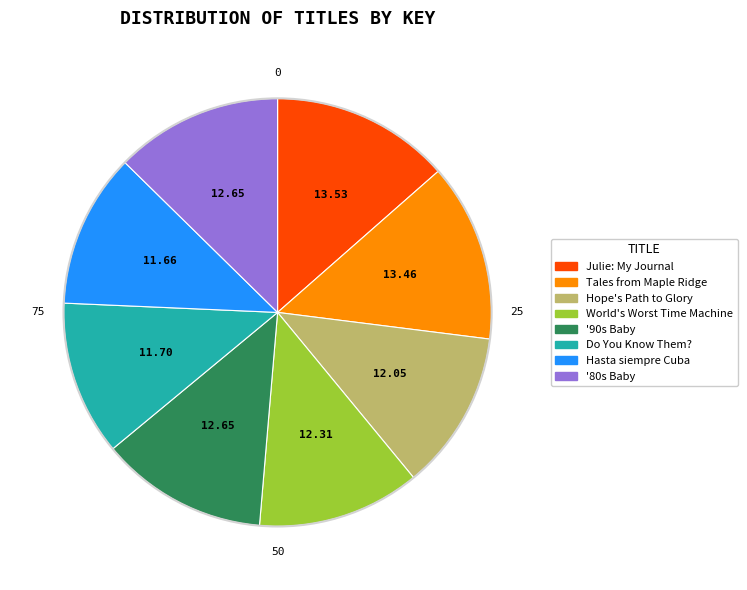

Is there a majority slice in this chart?

No